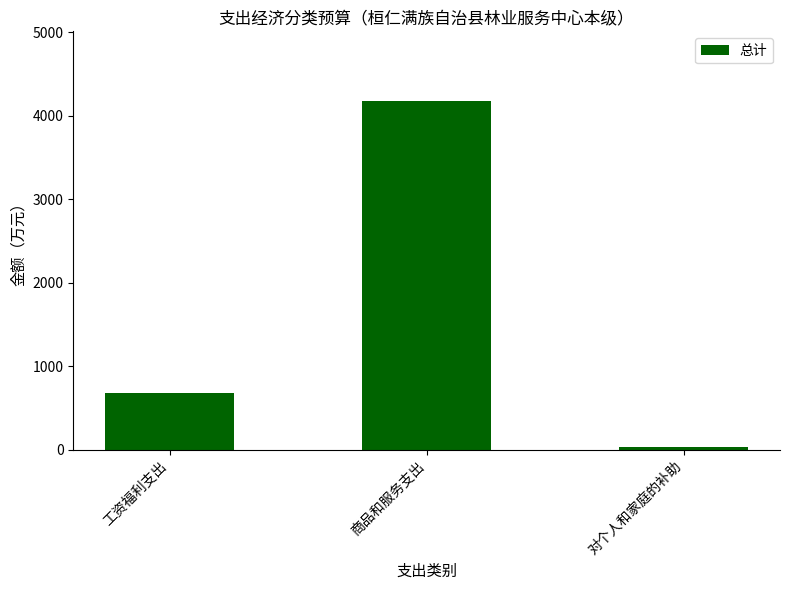

What is the change in value from 商品和服务支出 to 对个人和家庭的补助?

-4149.2